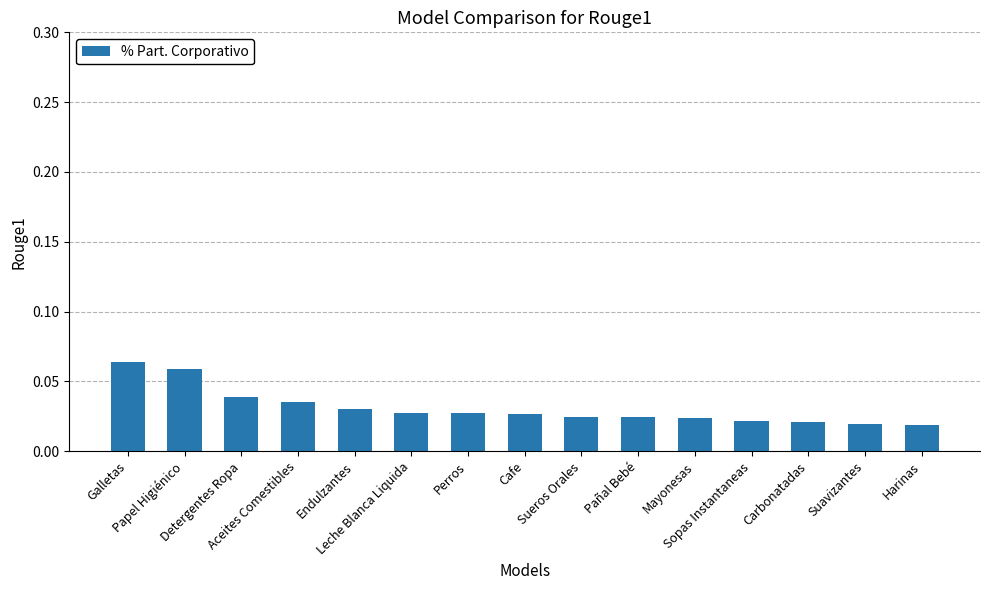

What is the sum of all values?

0.5